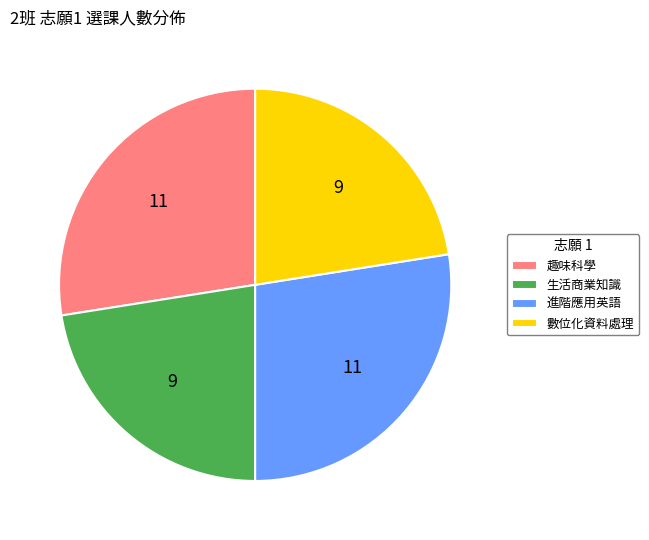

Approximately how many times larger is the value at 趣味科學 compared to 進階應用英語?

1.0